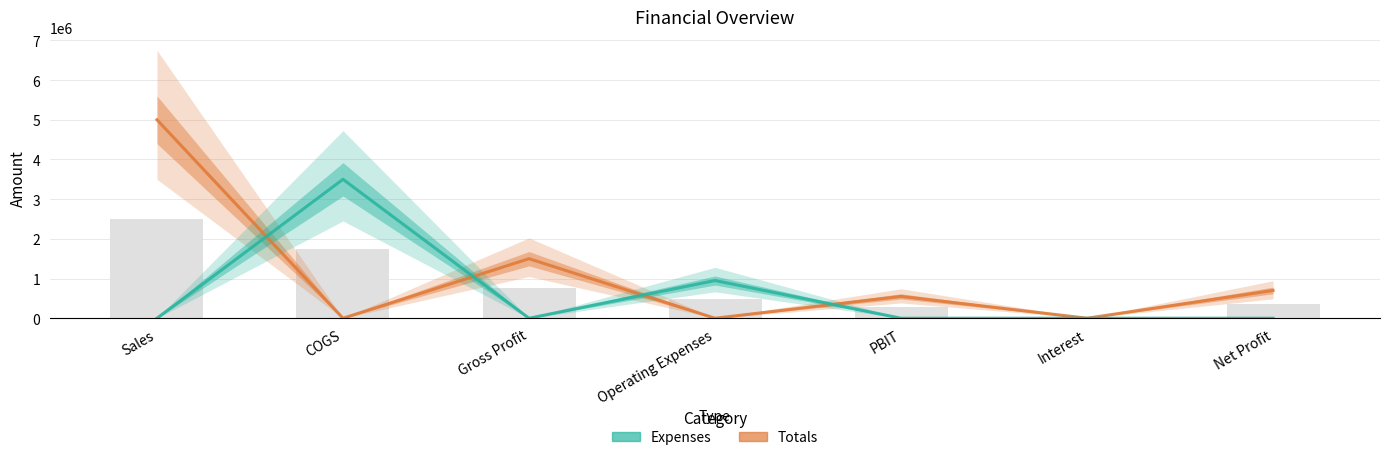

Where does the Totals series first go above 550000?

Sales